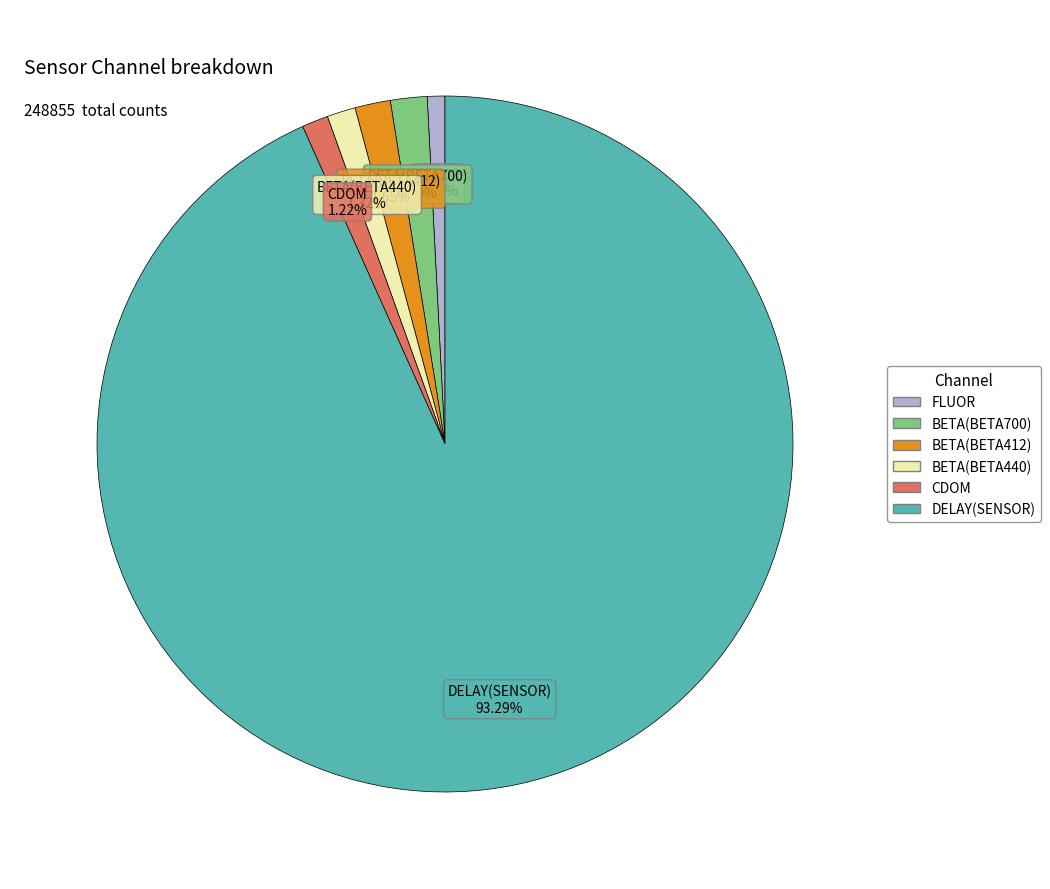

How many slices are in this pie chart?

6